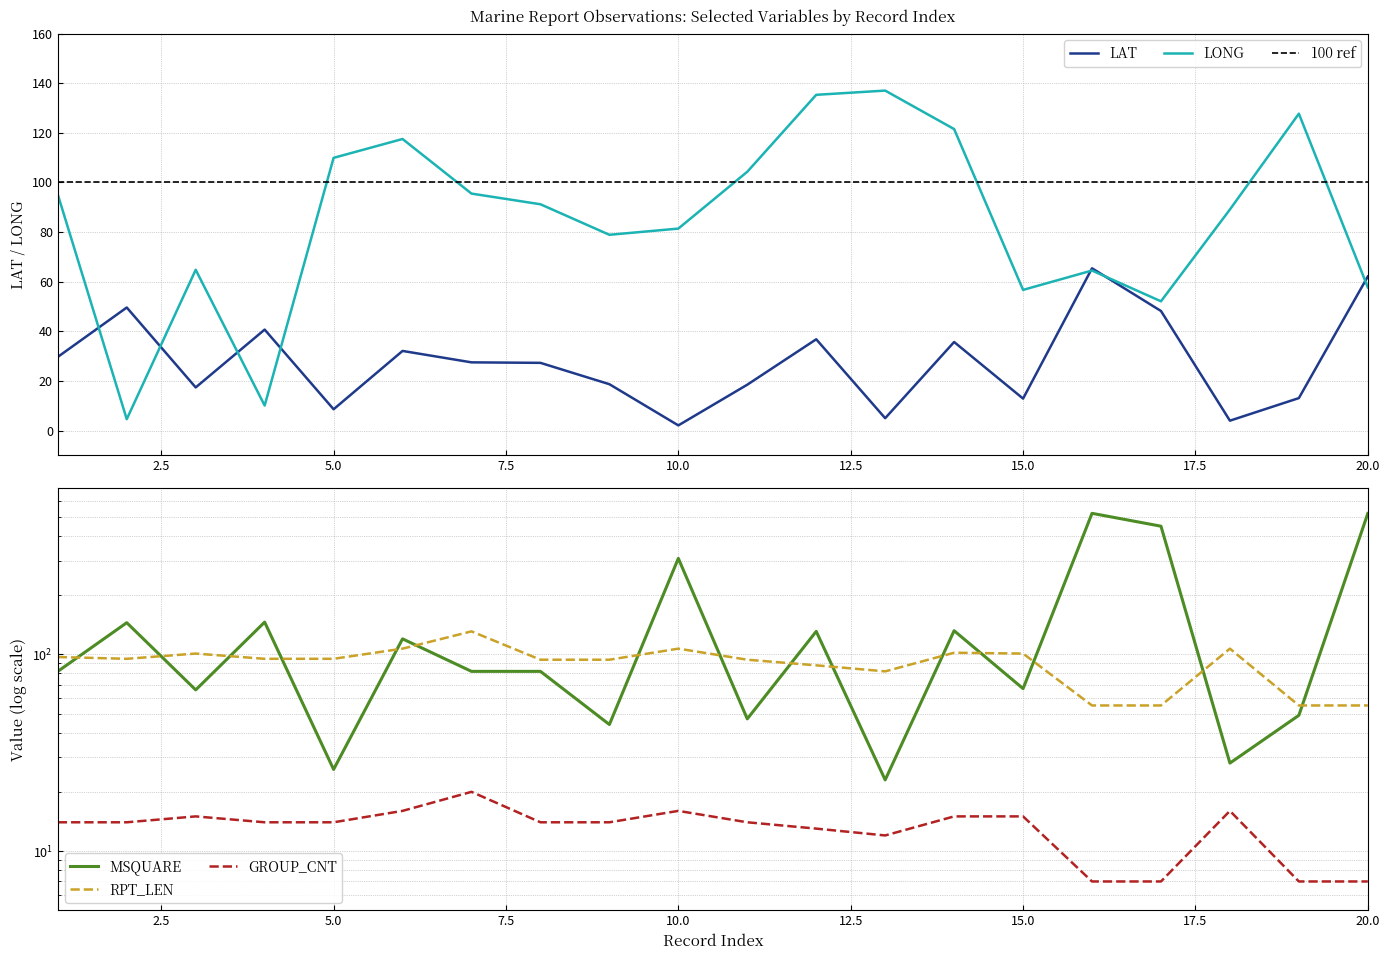

Reading right to left, transcribe all the data shown in this chart.

LAT: 62.1	13.1	4.0	48.2	65.4	12.9	35.7	5.0	36.8	18.5	2.1	18.7	27.3	27.5	32.1	8.6	40.7	17.4	49.6	29.7
LONG: 57.7	127.7	89.1	52.1	64.5	56.7	121.5	137.0	135.3	104.3	81.4	78.9	91.2	95.5	117.5	109.9	10.1	64.8	4.6	95.1
MSQUARE: 521.0	49.0	28.0	449.0	522.0	67.0	132.0	23.0	131.0	47.0	308.0	44.0	82.0	82.0	120.0	26.0	146.0	66.0	145.0	82.0
RPT_LEN: 55.0	55.0	107.0	55.0	55.0	101.0	102.0	82.0	88.0	94.0	107.0	94.0	94.0	131.0	107.0	95.0	95.0	101.0	95.0	97.0
GROUP_CNT: 7.0	7.0	16.0	7.0	7.0	15.0	15.0	12.0	13.0	14.0	16.0	14.0	14.0	20.0	16.0	14.0	14.0	15.0	14.0	14.0